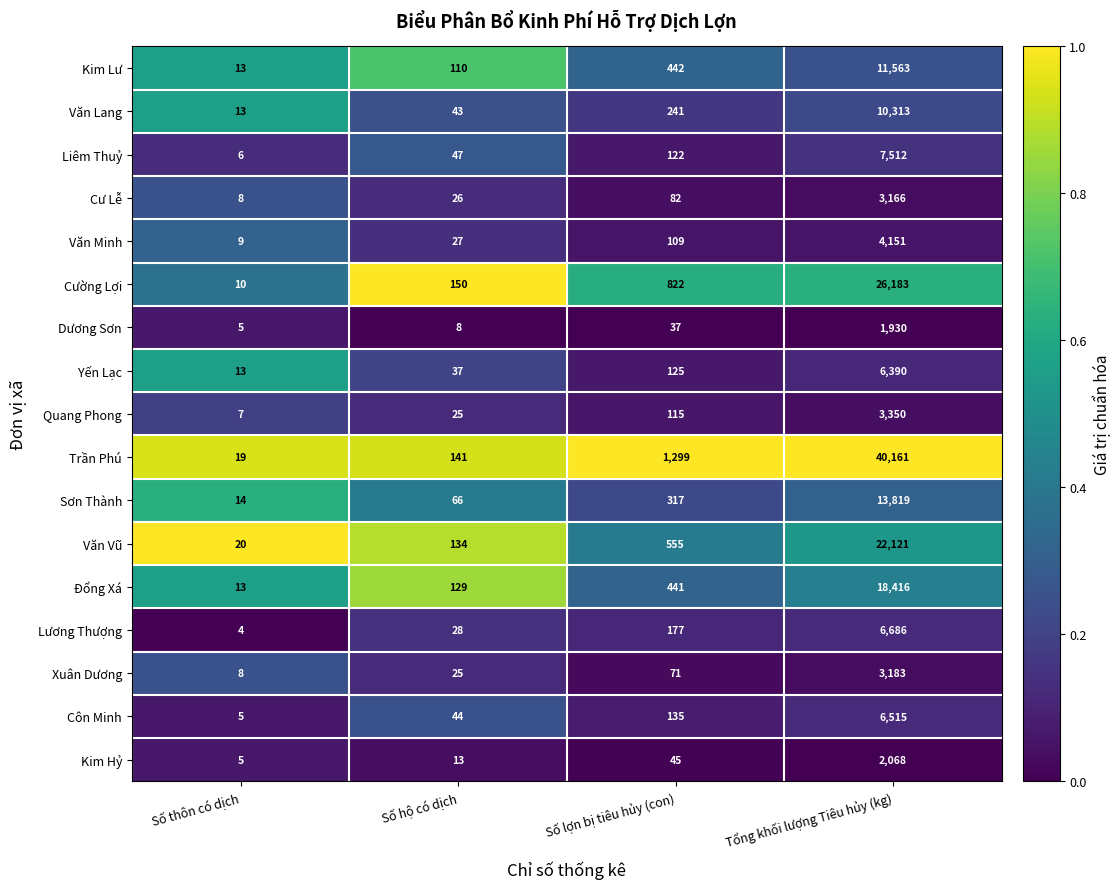

Count the number of data series in this chart.

17